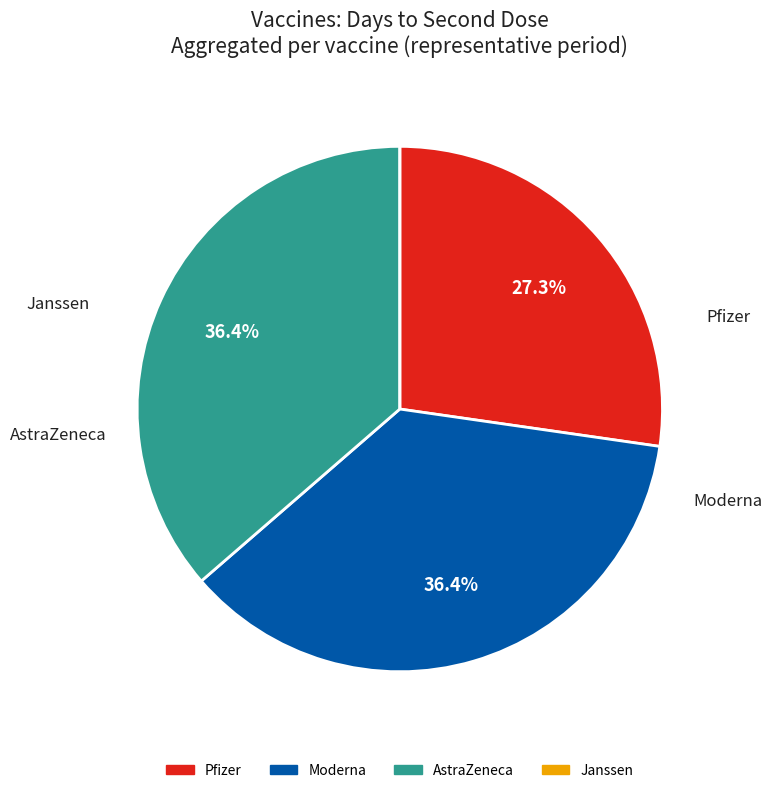

Approximately how many times larger is the value at Moderna compared to AstraZeneca?

1.0